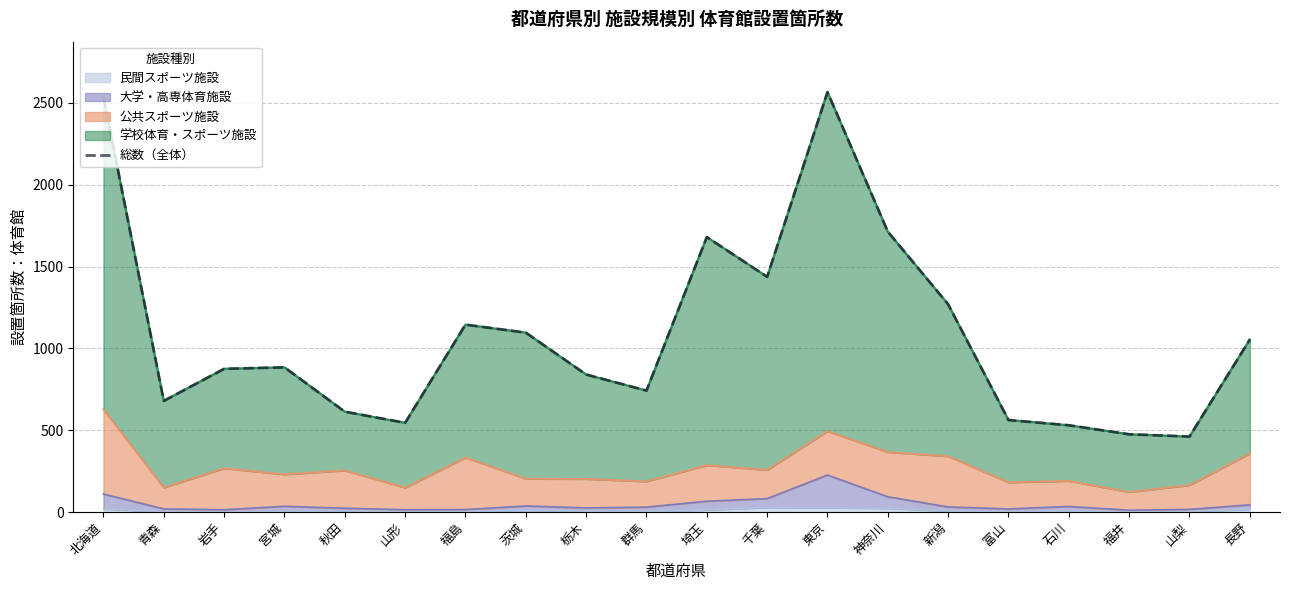

Where is the data nearest to the value 1513?

千葉